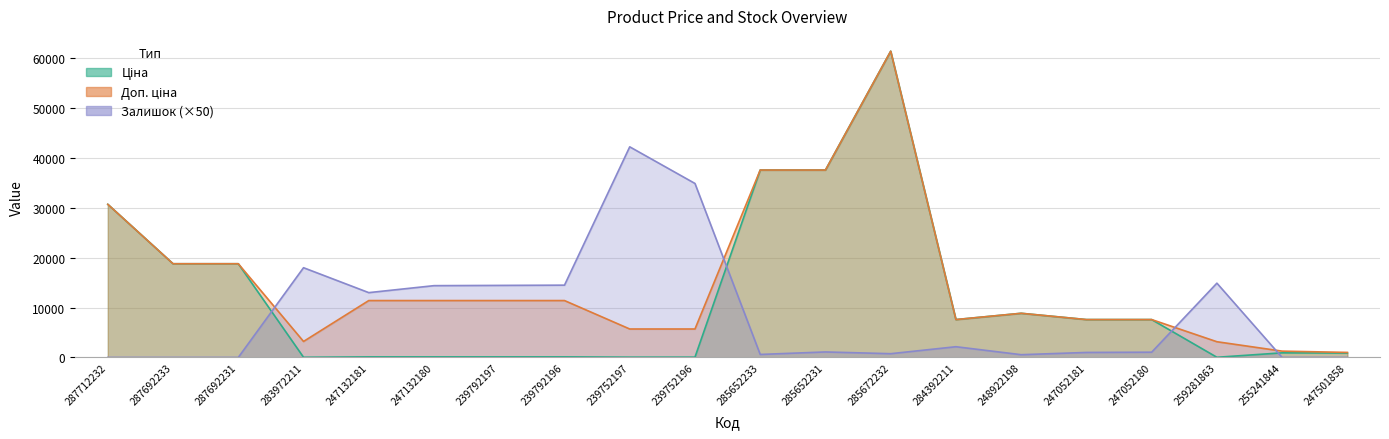

At which label does Доп. ціна first exceed 11410?

287712232